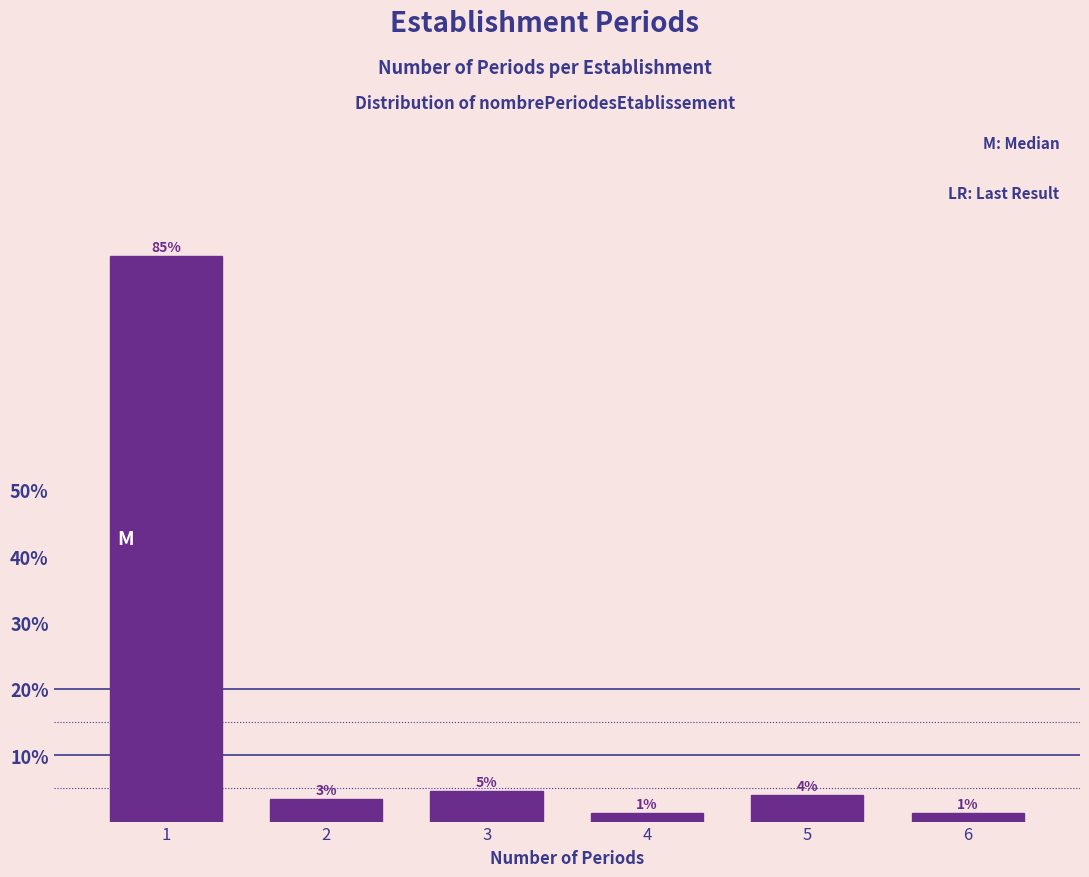

Are the bars horizontal?

No